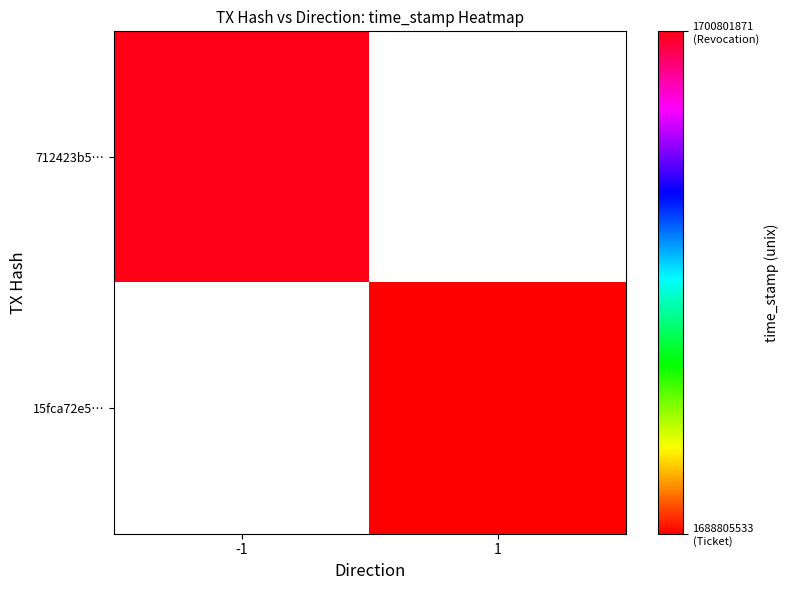

Rank the series by their average value, from highest to lowest.

712423b5…, 15fca72e5…